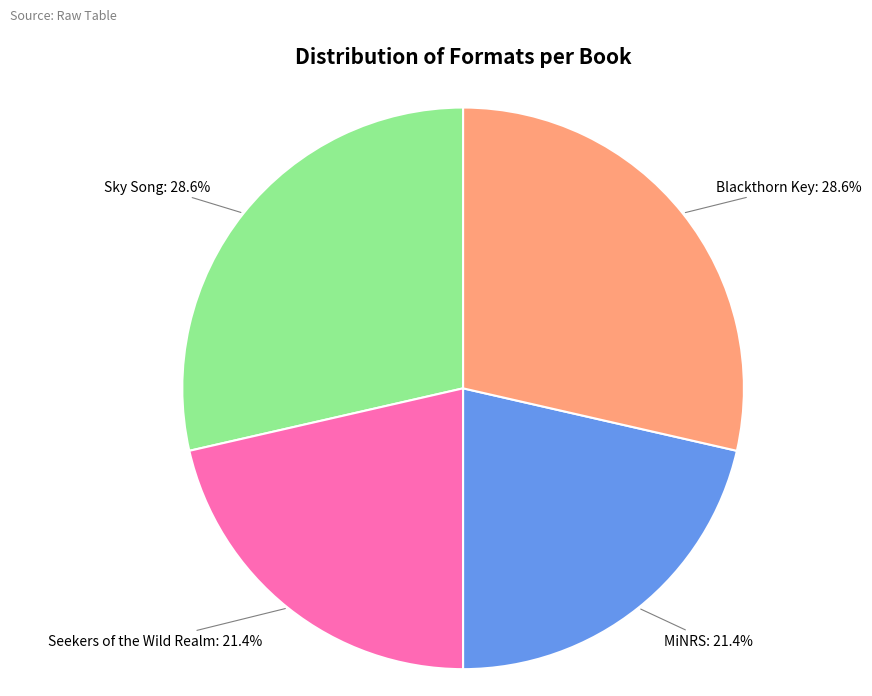

Does any single category account for the majority?

No